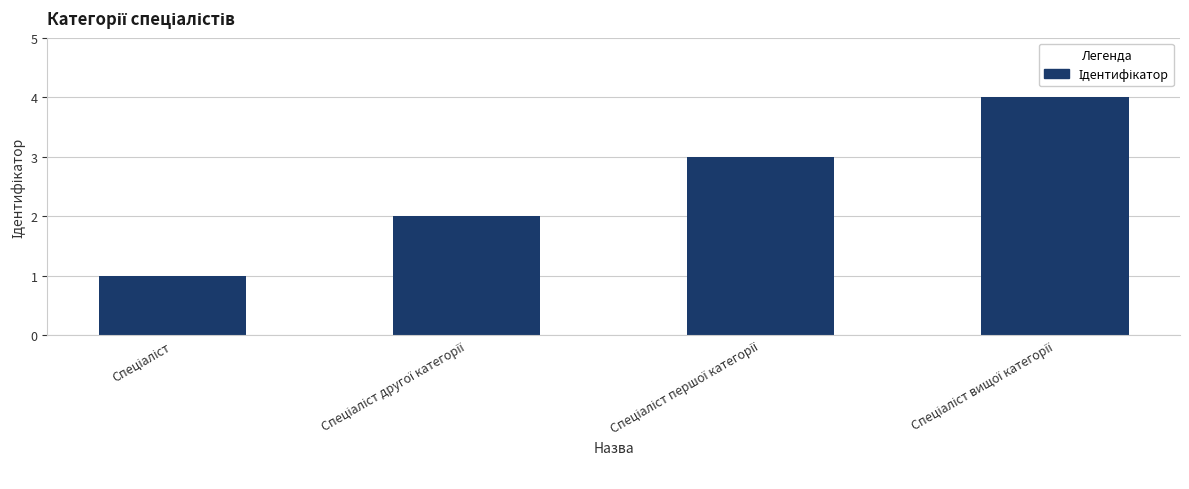

What is the maximum value shown in the chart?

4